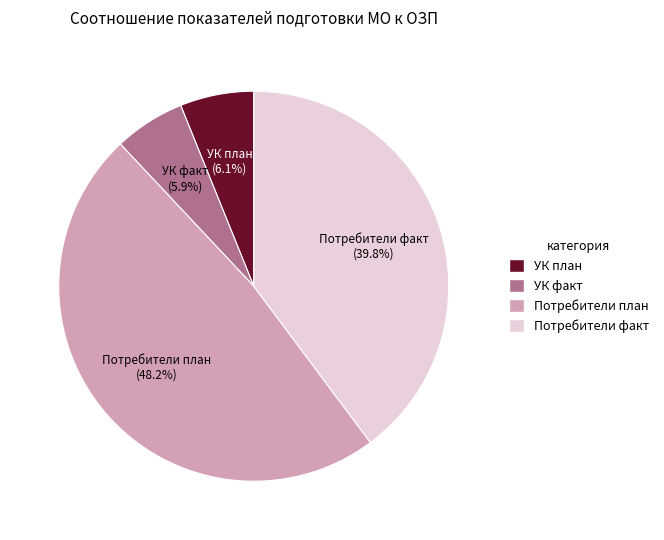

Does any single category account for the majority?

No